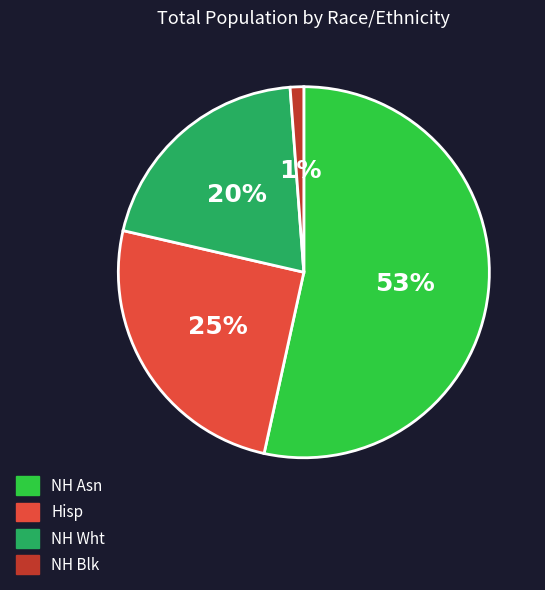

Do NH Asn and NH Wht together represent more than half of the pie?

Yes